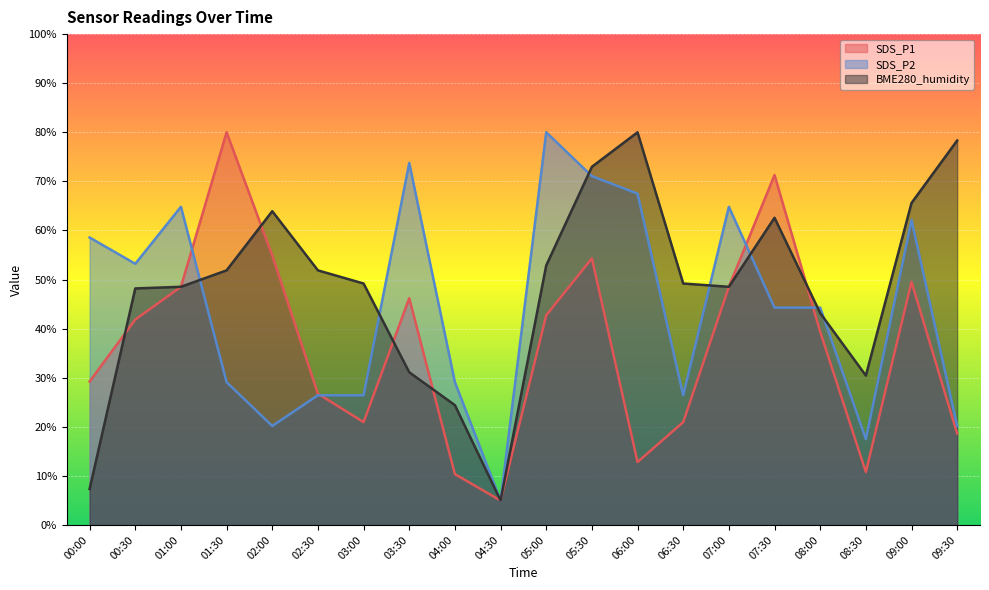

What is the greatest value displayed?

80.0